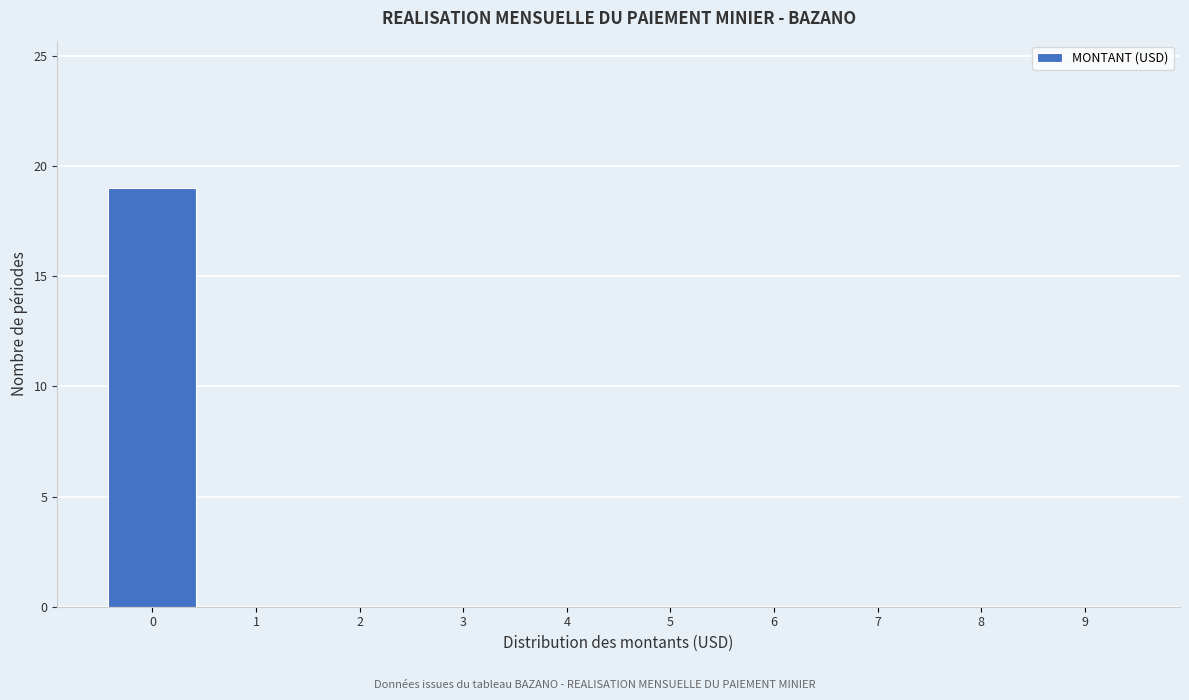

What is the height of the bar covering -0.5 to 0.5 on the x-axis? The values are not printed on the chart, so give them approximately, as read against the axis.

19